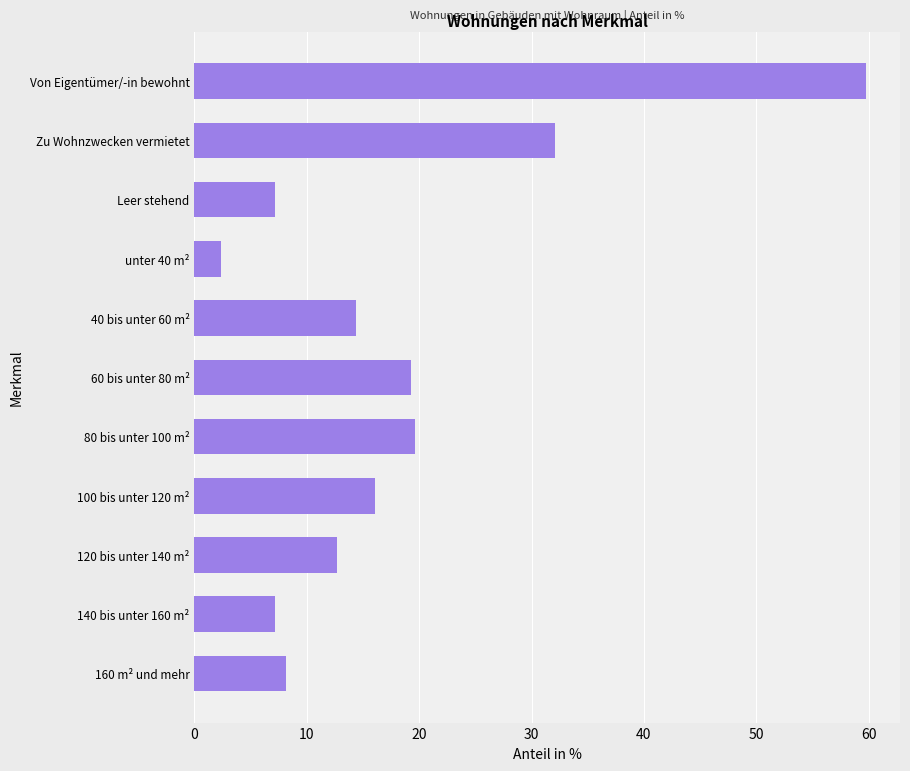

Is it true that the value at Von Eigentümer/-in bewohnt is 27.1?

False